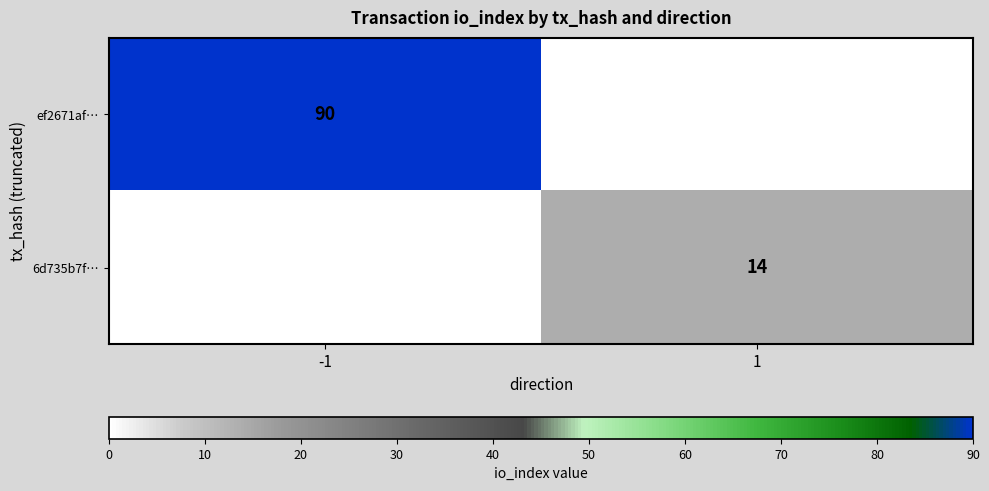

The 6d735b7f… series shows 22 at 1. True or false?

False